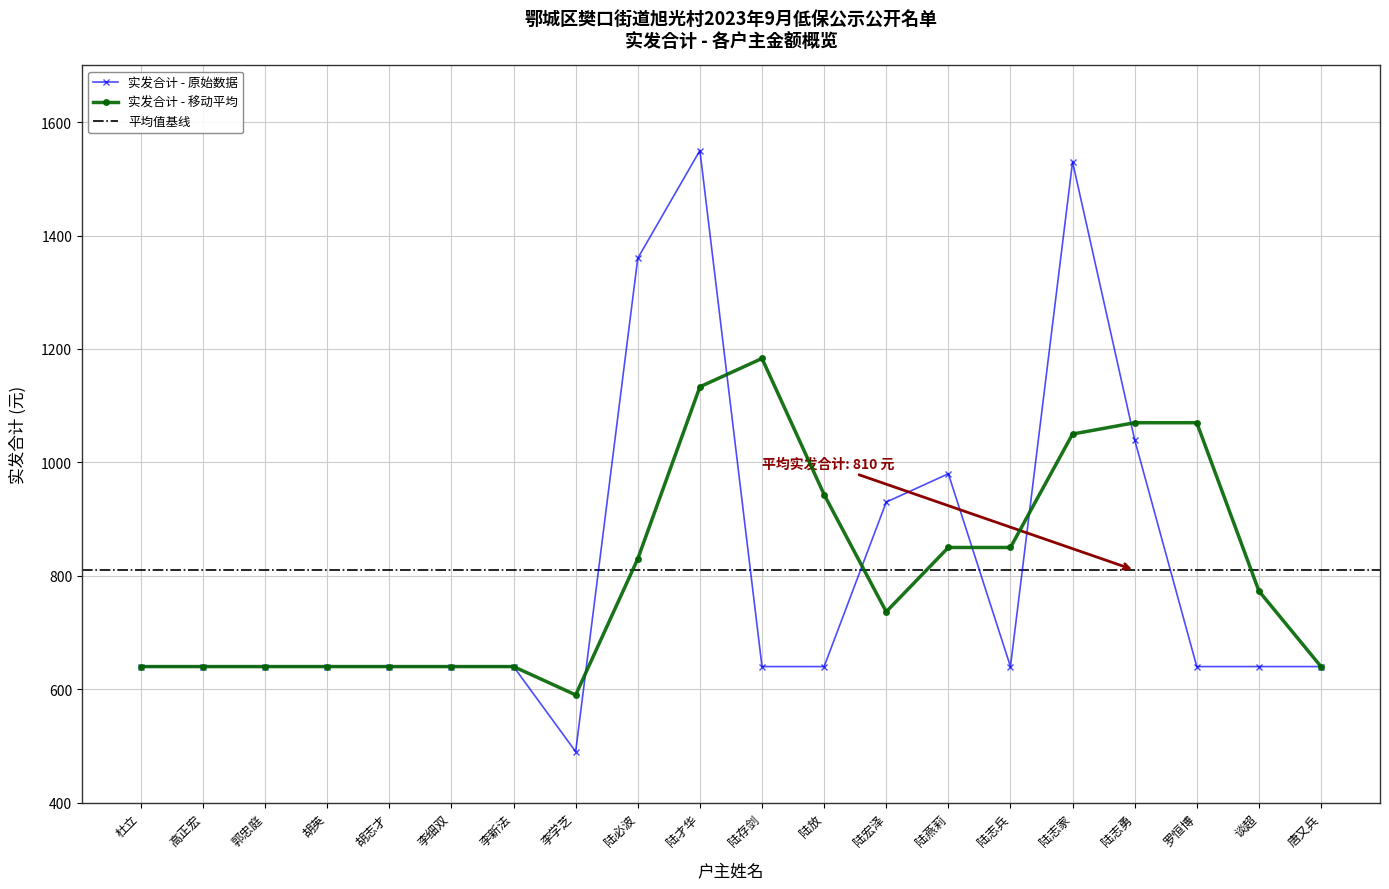

Is it true that the value at 陆志兵 is 160?

False